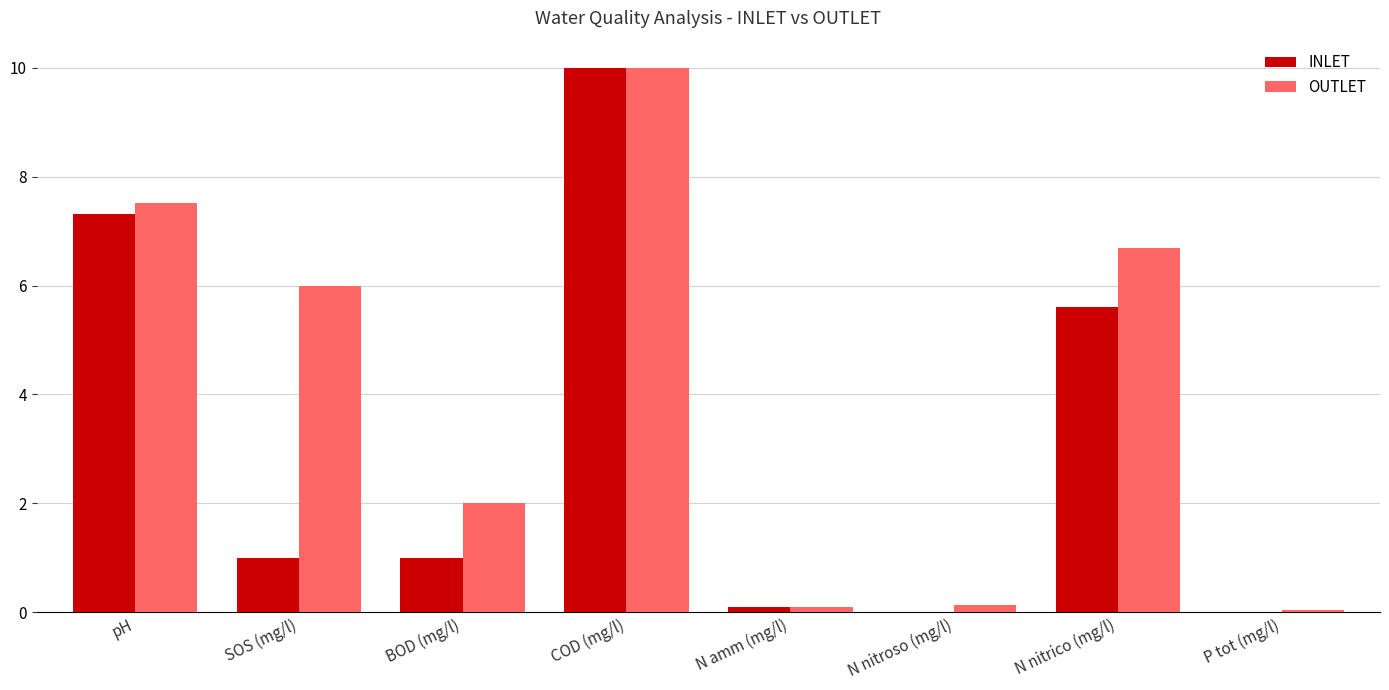

Between COD (mg/l) and P tot (mg/l), which series saw the biggest shift?

INLET